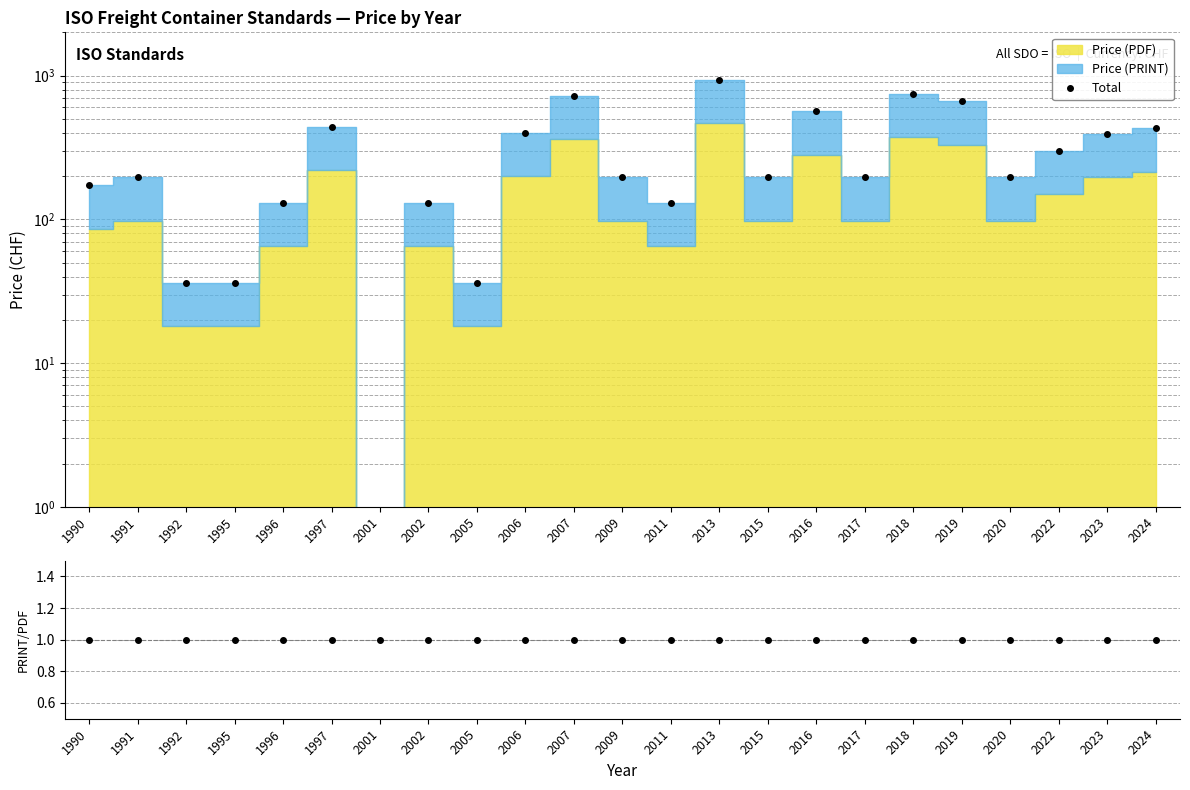

The value of Total at 1996 is 171. True or false?

False